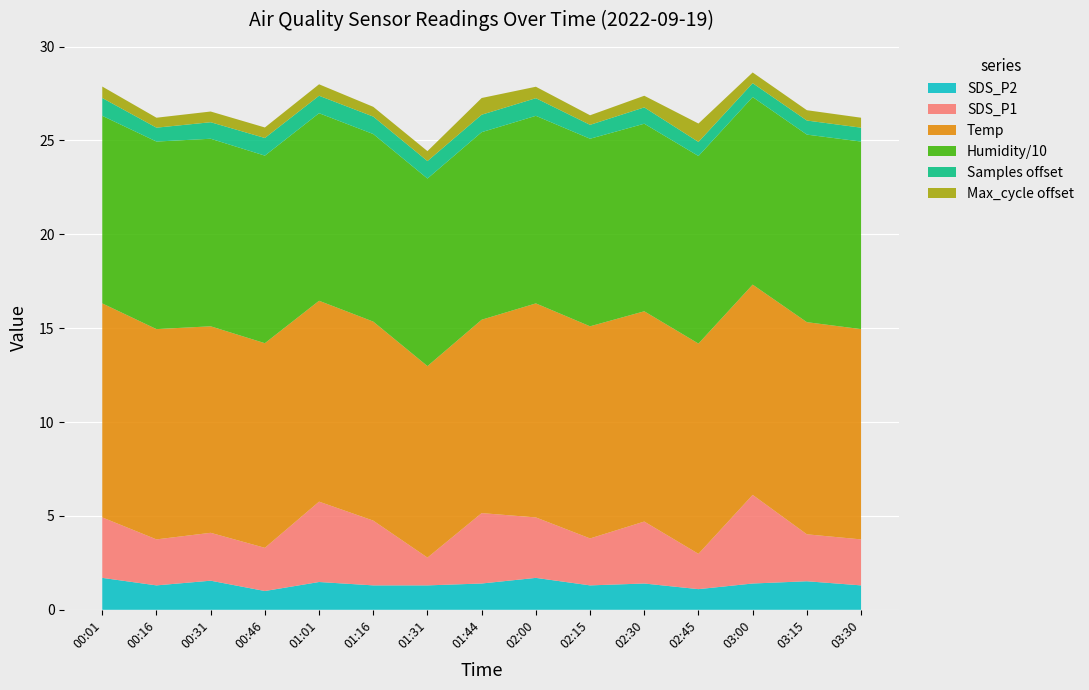

What is the minimum value for SDS_P2?

1.0